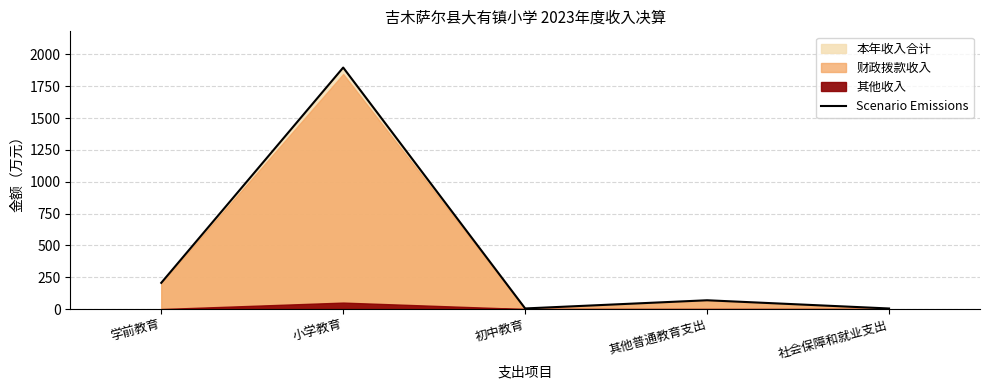

What is the average value?

436.2